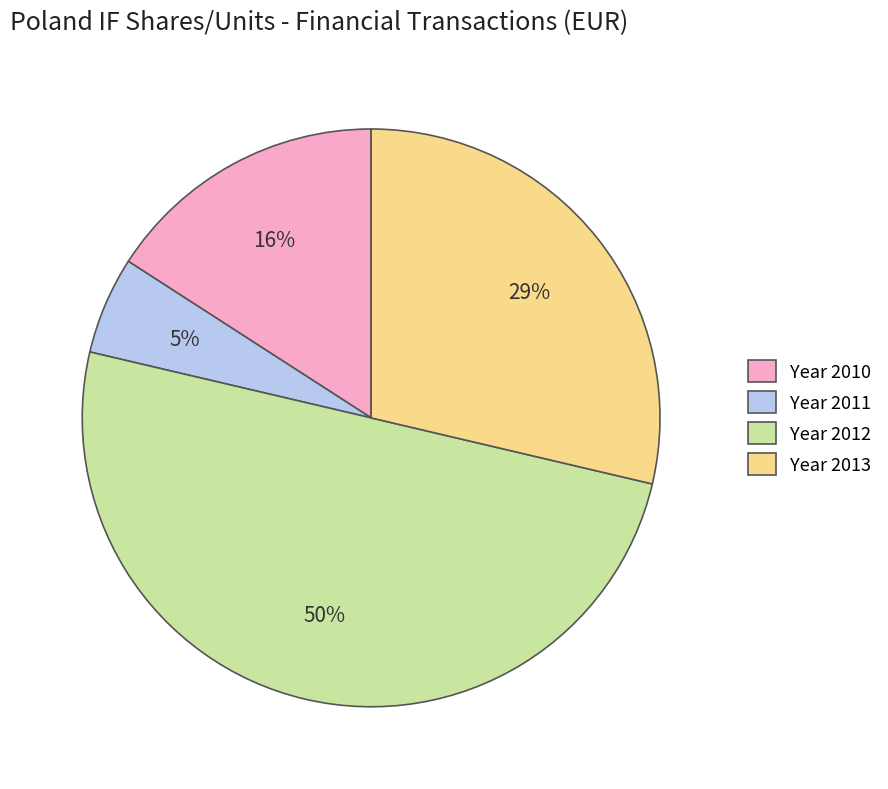

To the nearest percent, what is the average slice percentage?

25%